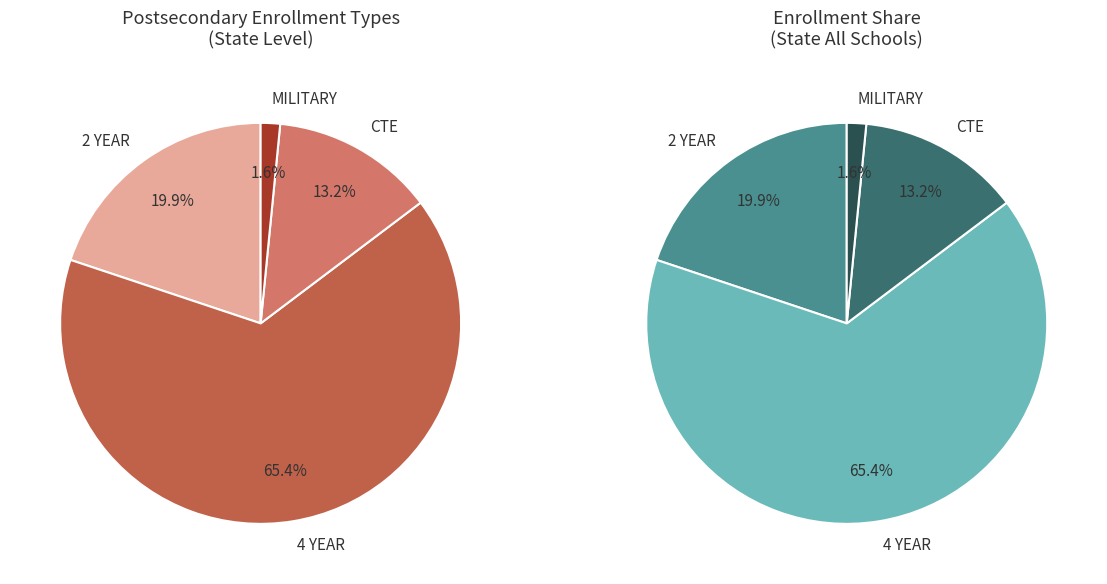

Rank the categories by value from lowest to highest.

MILITARY, CTE, 2 YEAR, 4 YEAR